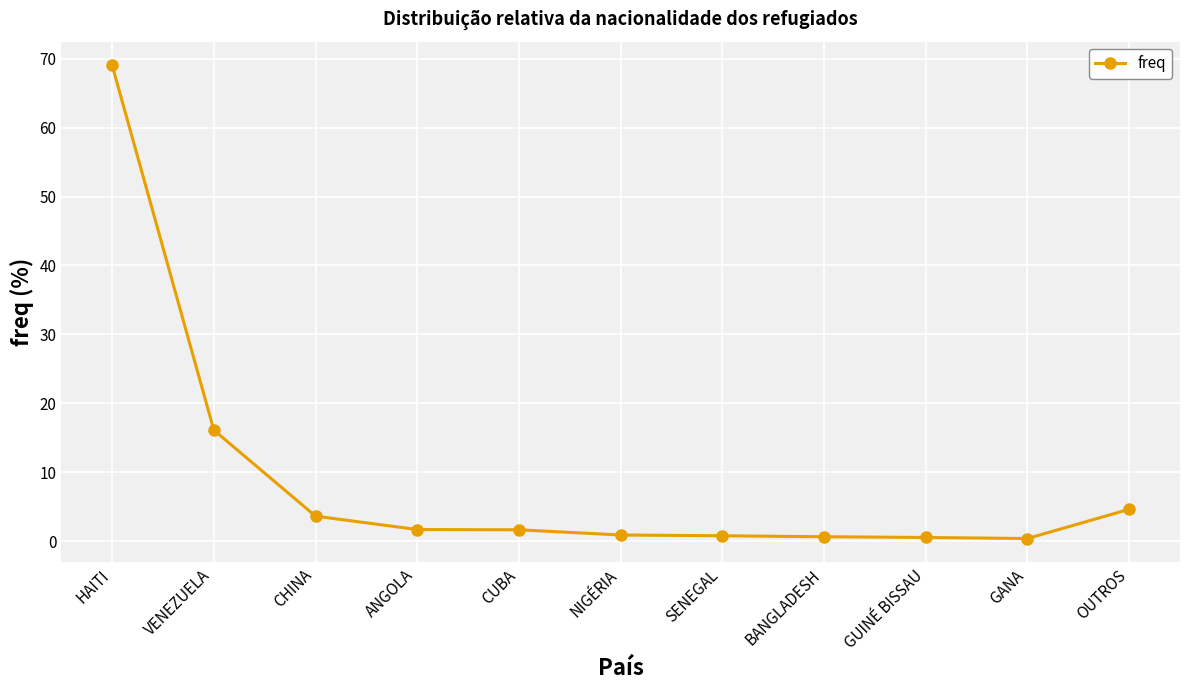

What position from the left is GUINÉ BISSAU?

9